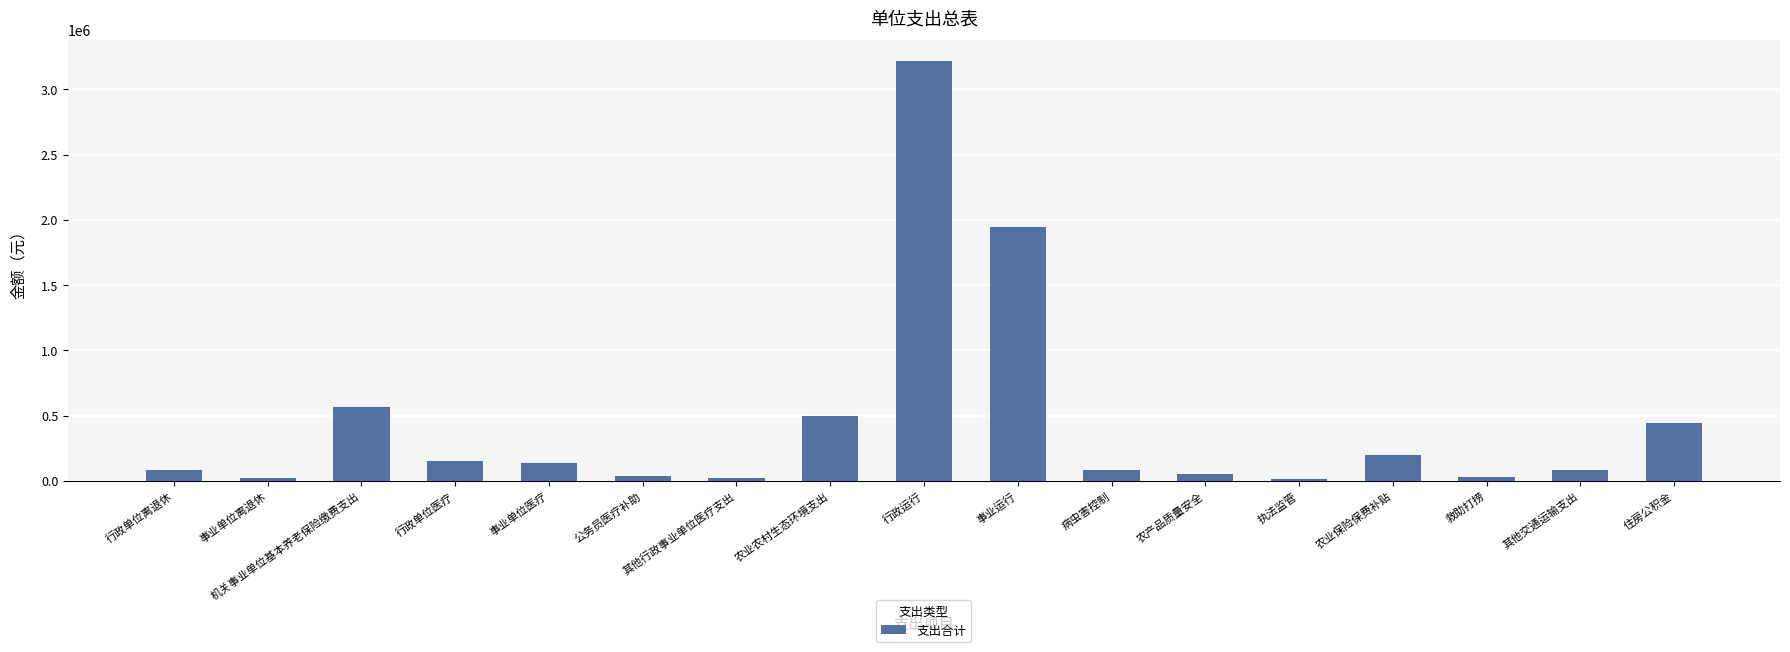

Approximately how many times larger is the value at 机关事业单位基本养老保险缴费支出 compared to 事业单位医疗?

4.2